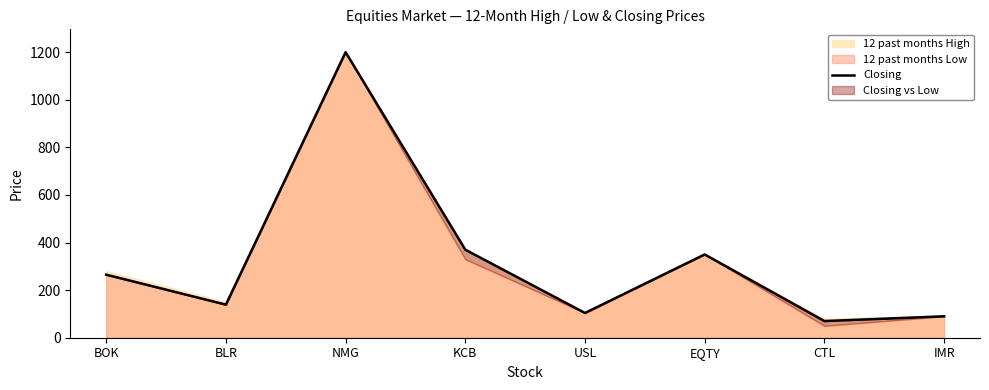

What position from the left is KCB?

4